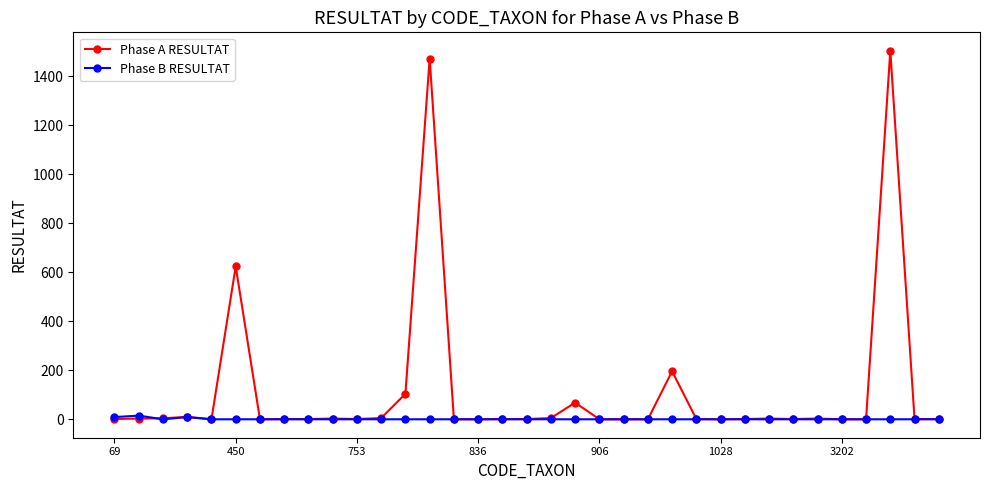

Which series has the widest spread of values?

Phase A RESULTAT